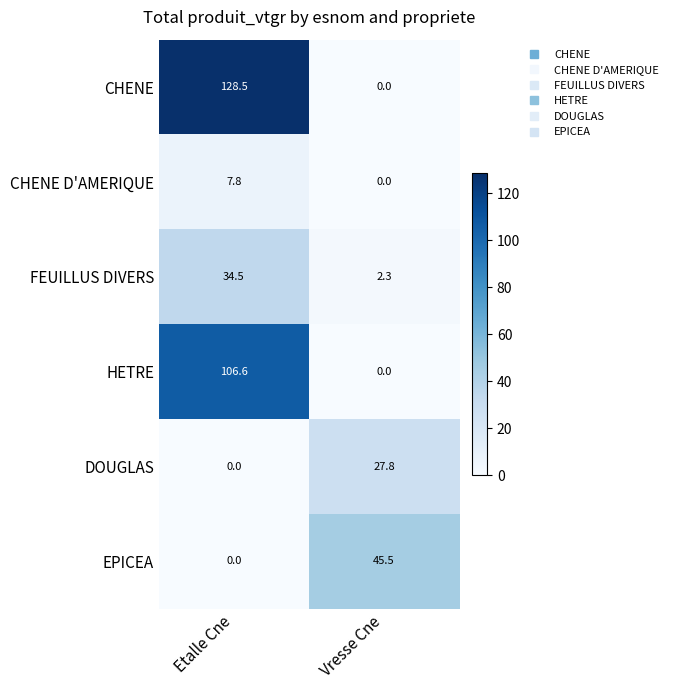

What is the total value across all series at Etalle Cne?

277.4